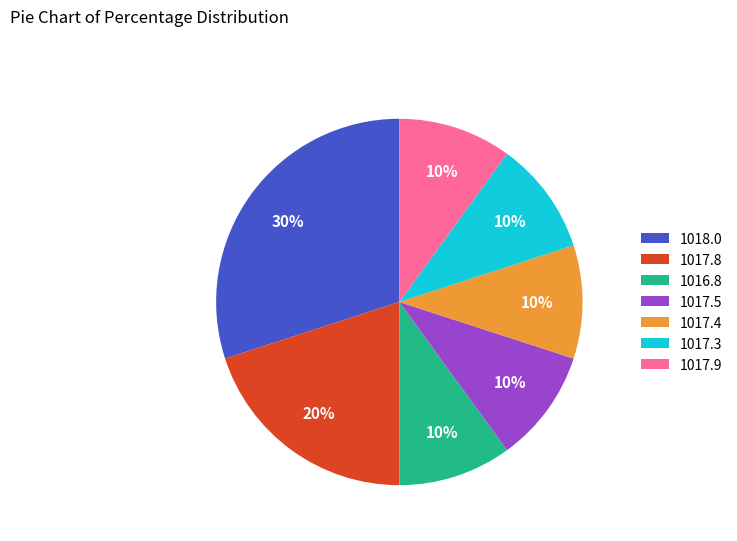

Does 1017.4 represent more than half of the total?

No